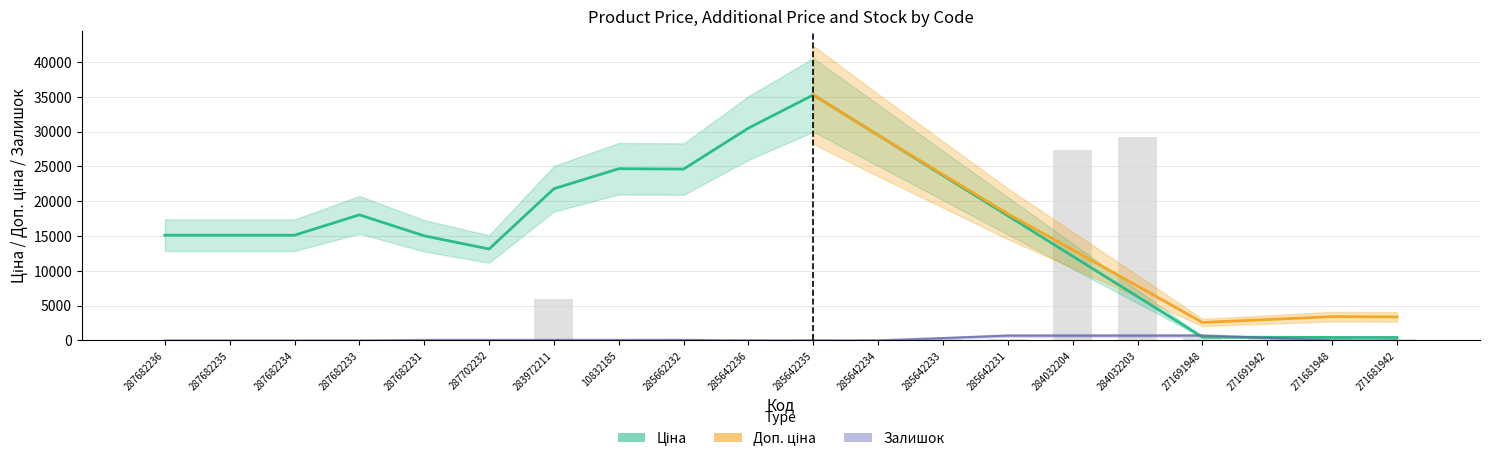

What position from the right is 285642236?

11